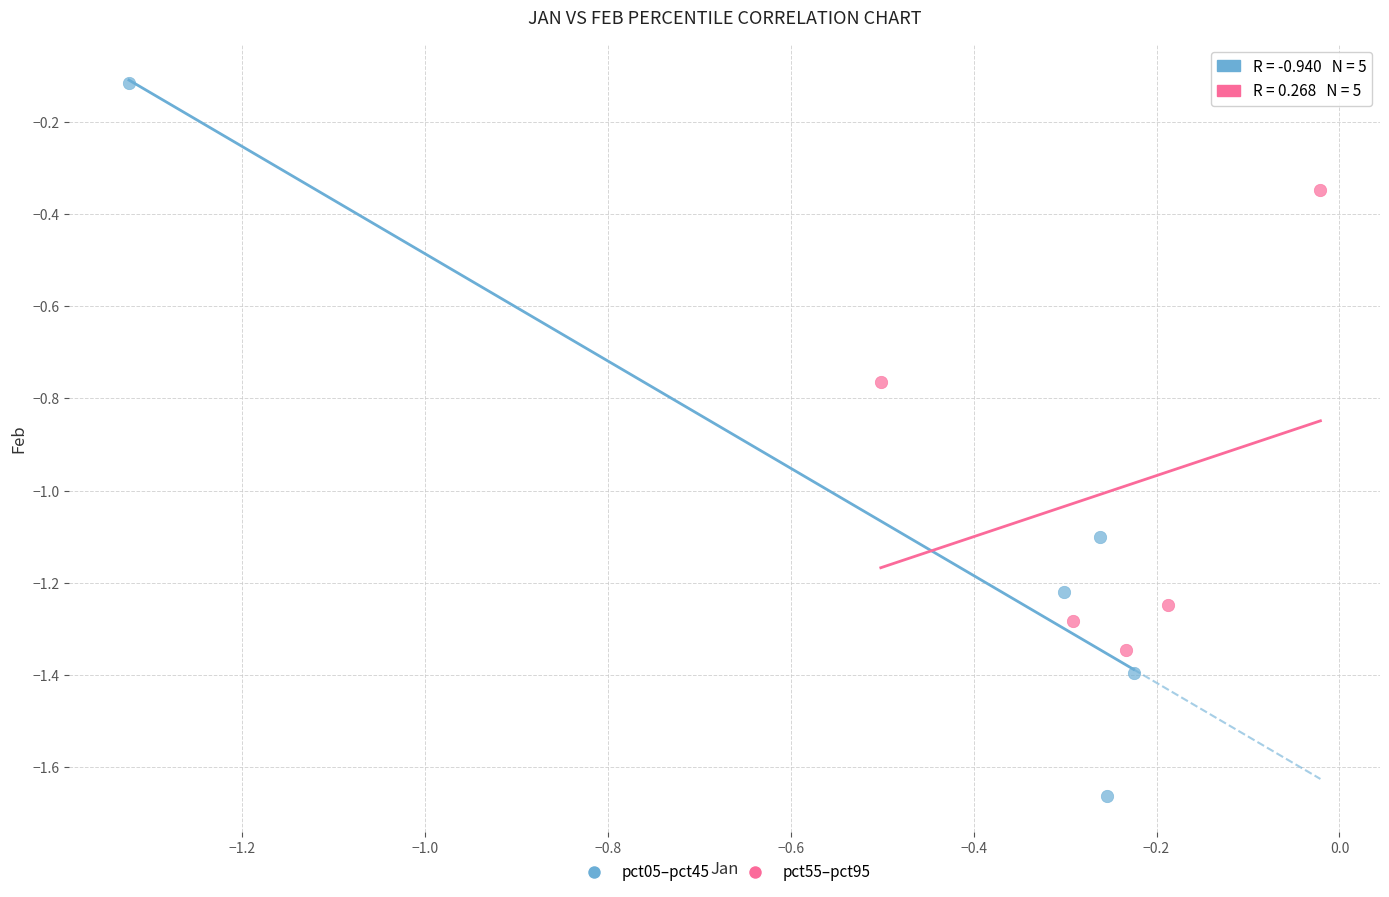

Which series has the widest spread of Y values?

pct05–pct45